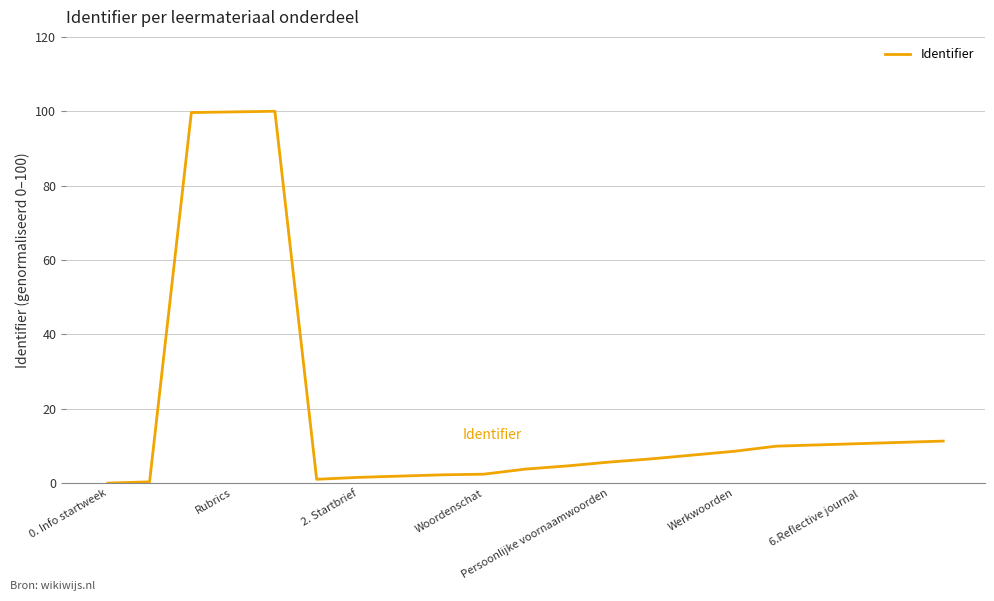

What is the sum of all values?

398.6